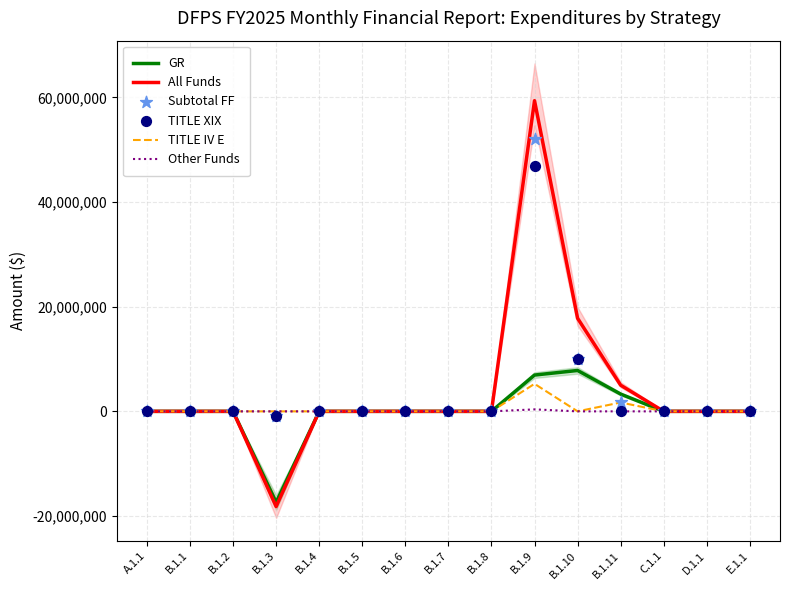

Which series reaches the minimum Y coordinate?

All Funds